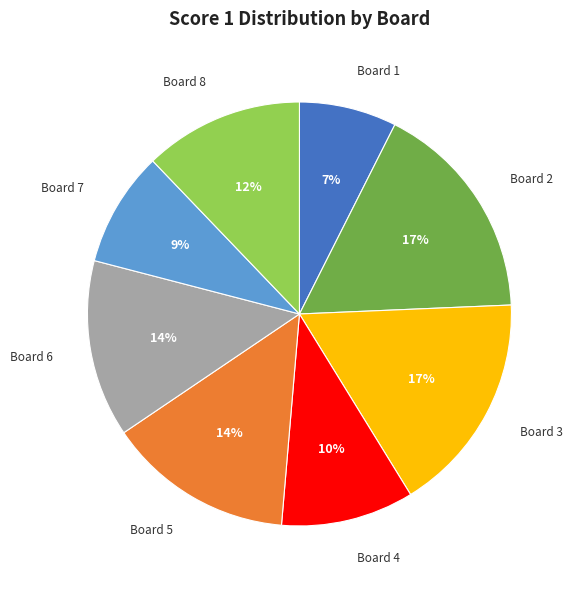

Is the sum of Board 1 and Board 2 greater than half?

No